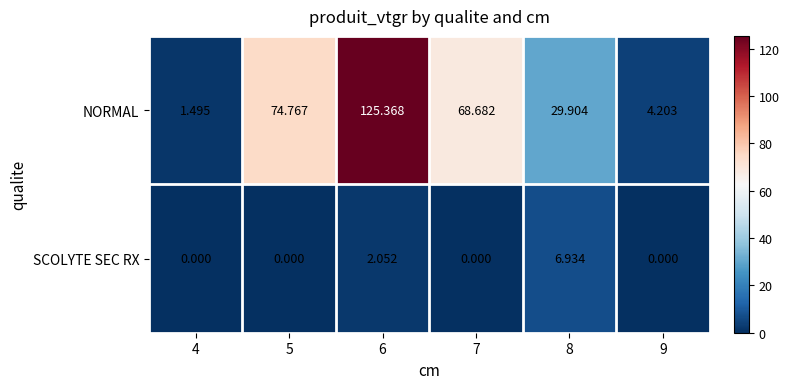

Rank the series at 6 from lowest to highest value.

SCOLYTE SEC RX, NORMAL